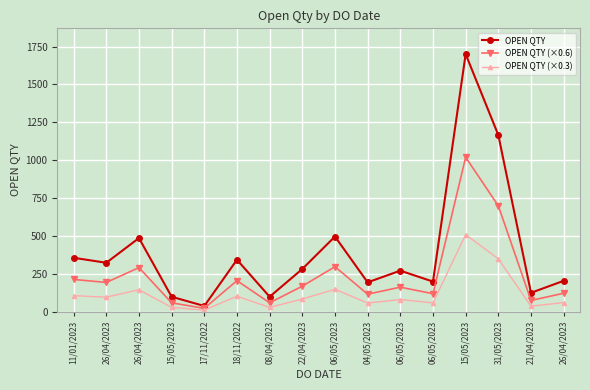

How many lines are shown in the chart?

3